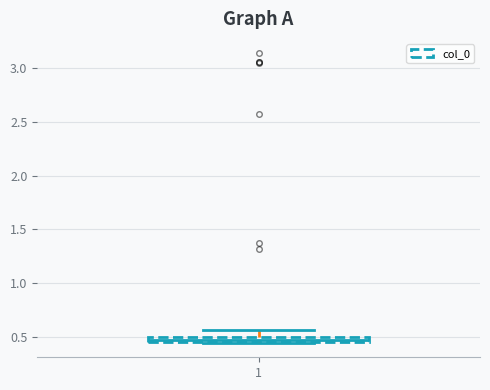

Where is the upper edge of the box at x = 1 on the y-axis? The values are not printed on the chart, so give them approximately, as read against the axis.

0.50